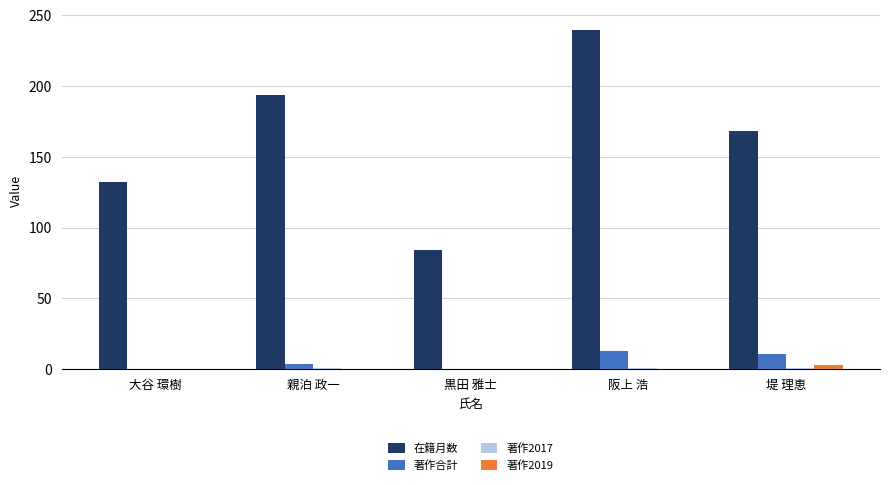

How many groups of bars are there?

5